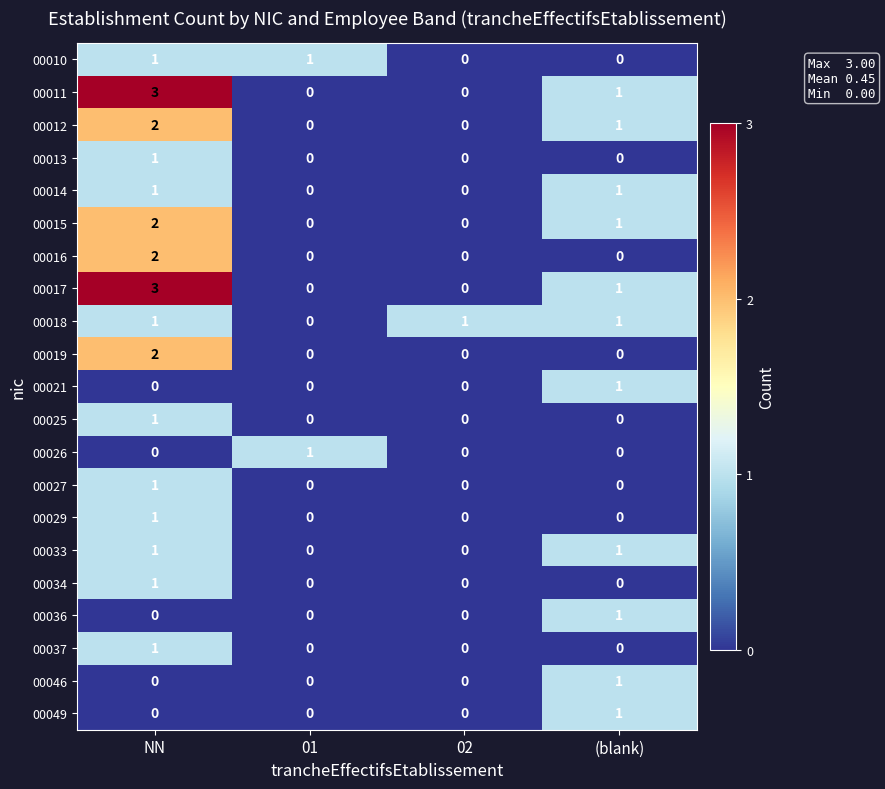

Is the value of 00015 at (blank) greater than the value of 00012 at 01?

Yes